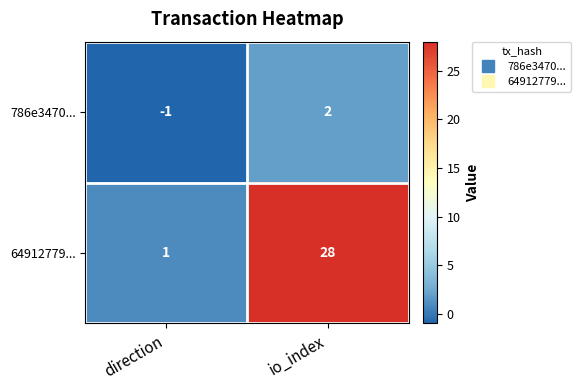

What is the difference between the highest and lowest values at io_index?

26